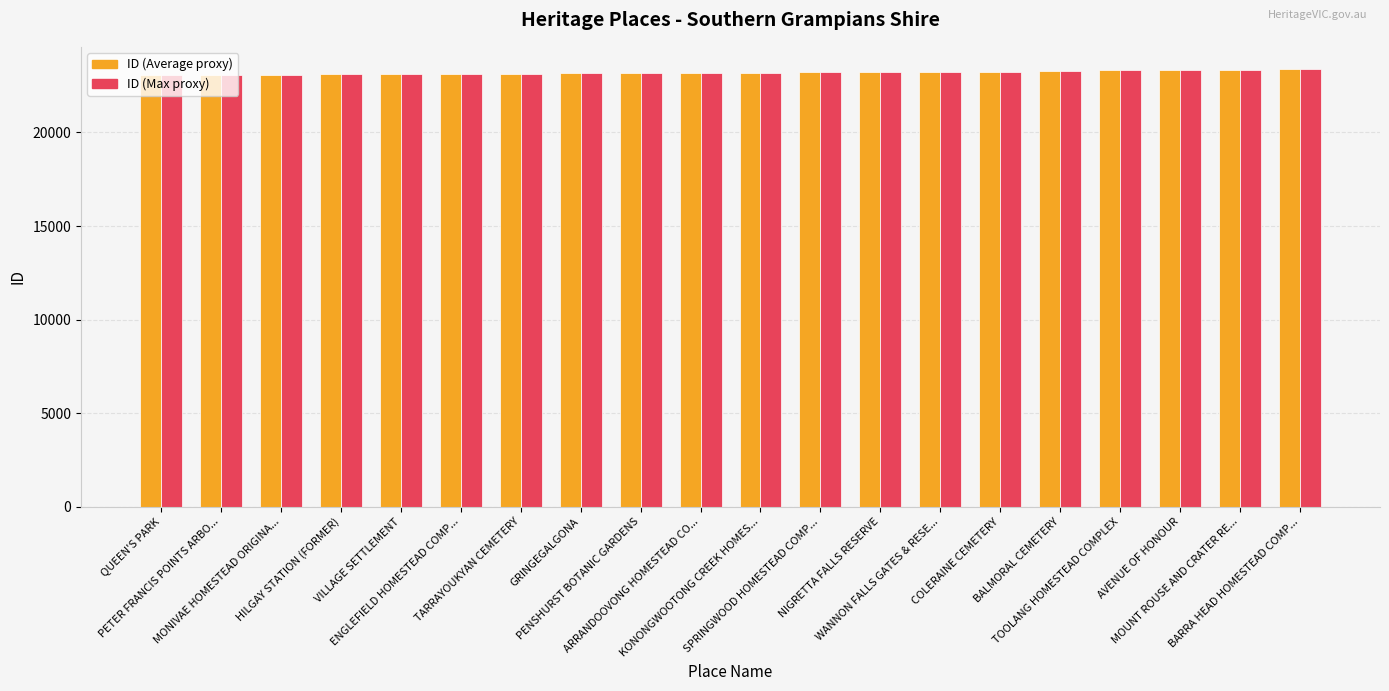

What is the lowest value of the ID (Average proxy) series?

23067